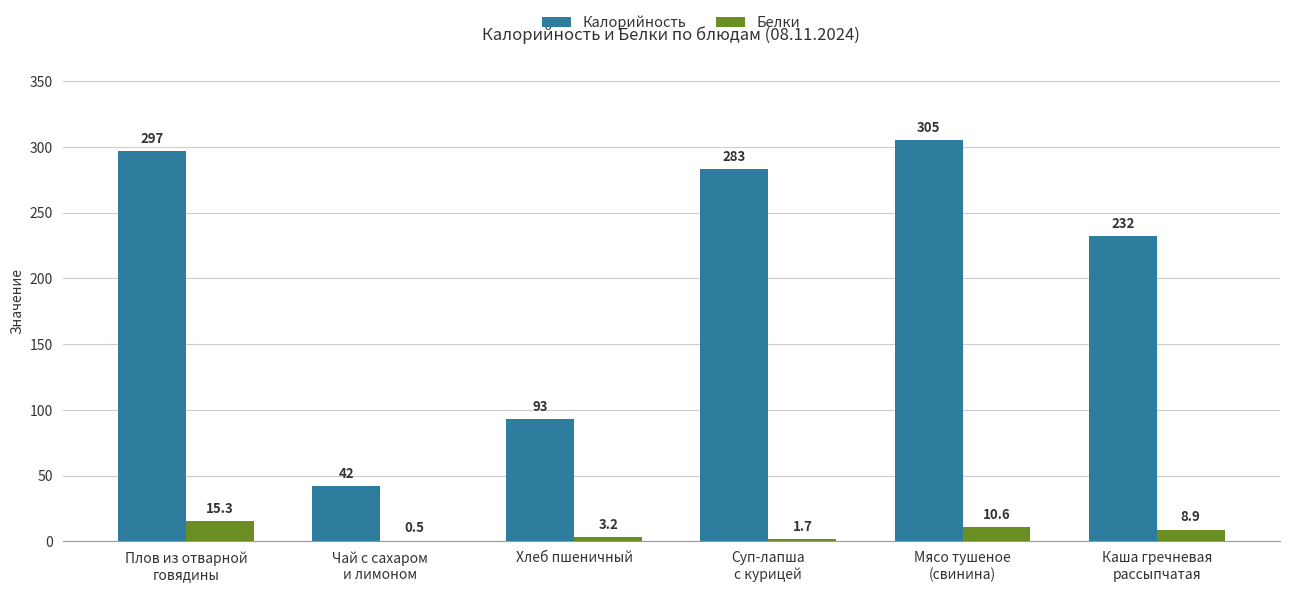

What is the sum of all Калорийность values?

1252.0